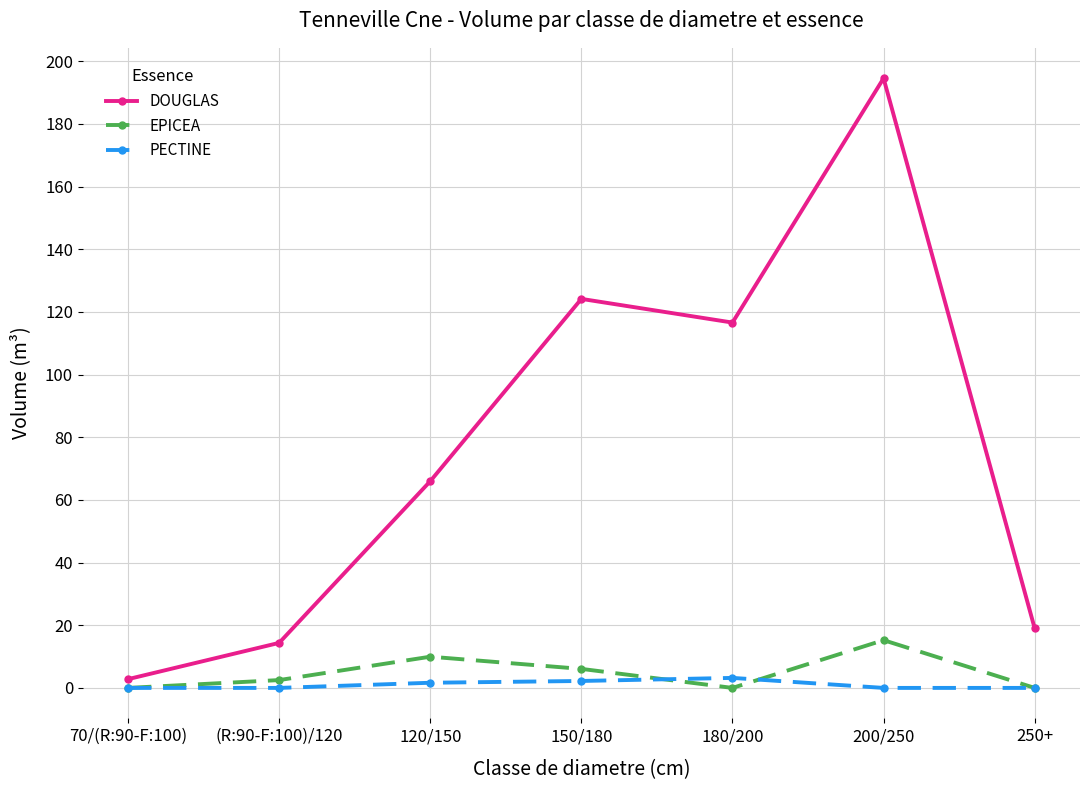

Where is the first local minimum for EPICEA?

180/200